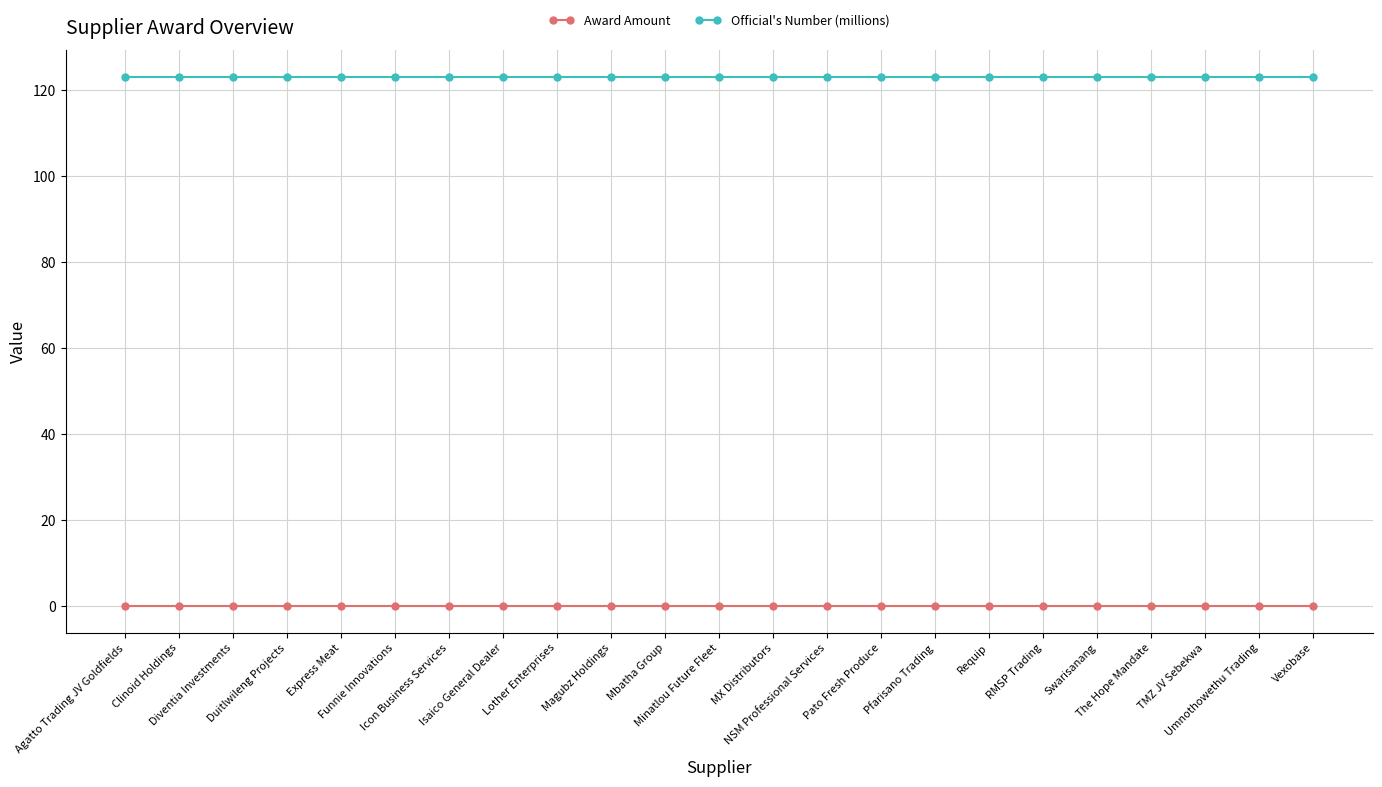

True or false: Award Amount and Official's Number (millions) cross at least once.

False